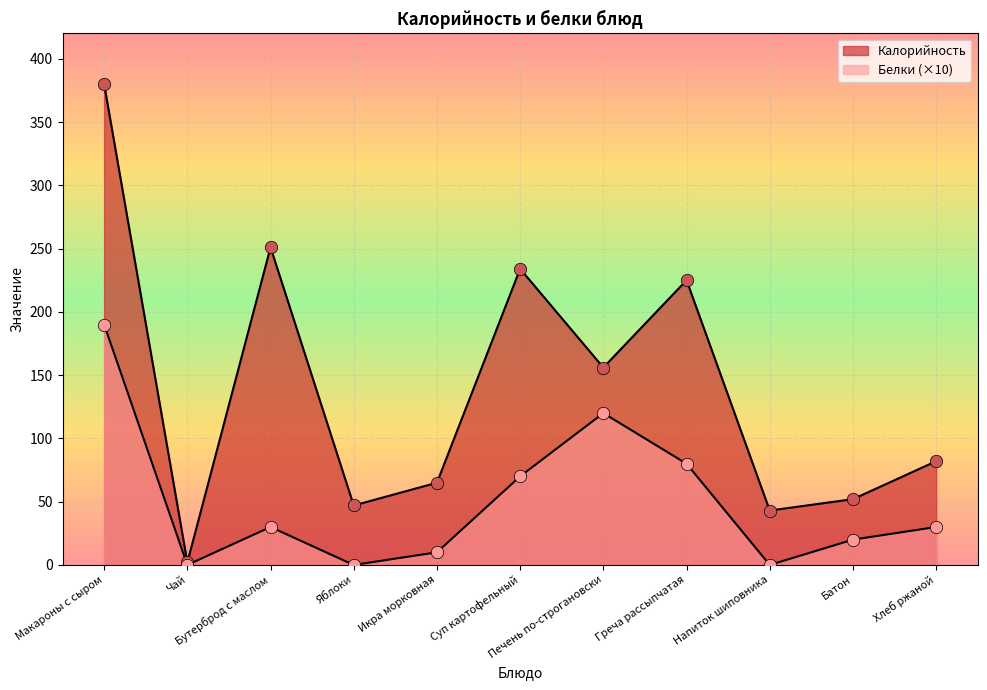

What is the total value across all series at Греча рассыпчатая?

305